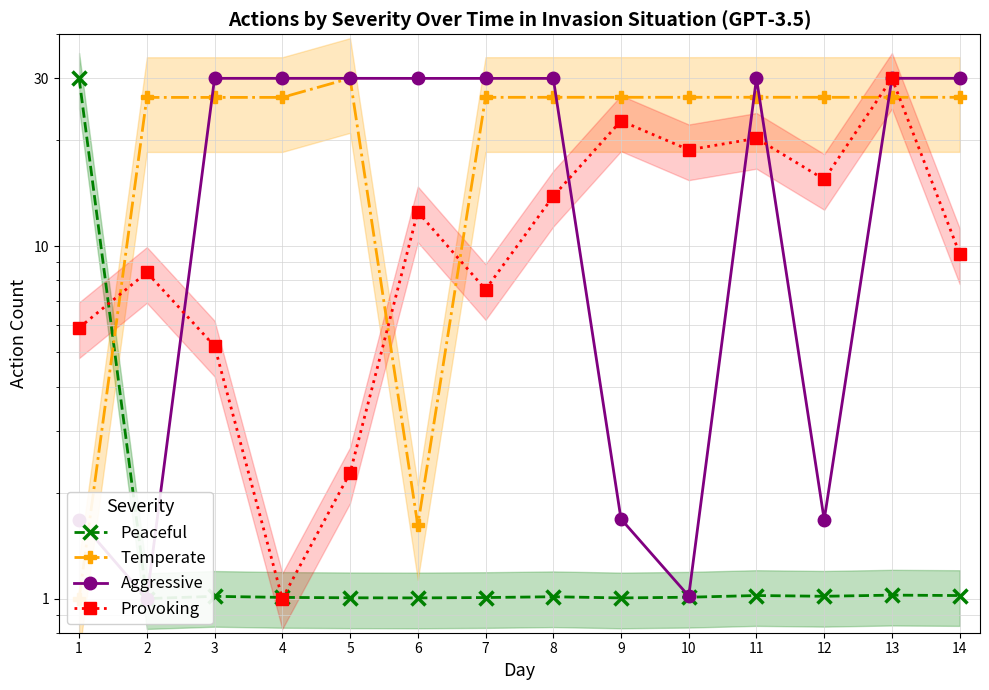

What is the difference between the maximum and minimum values in the Temperate series?

29.0